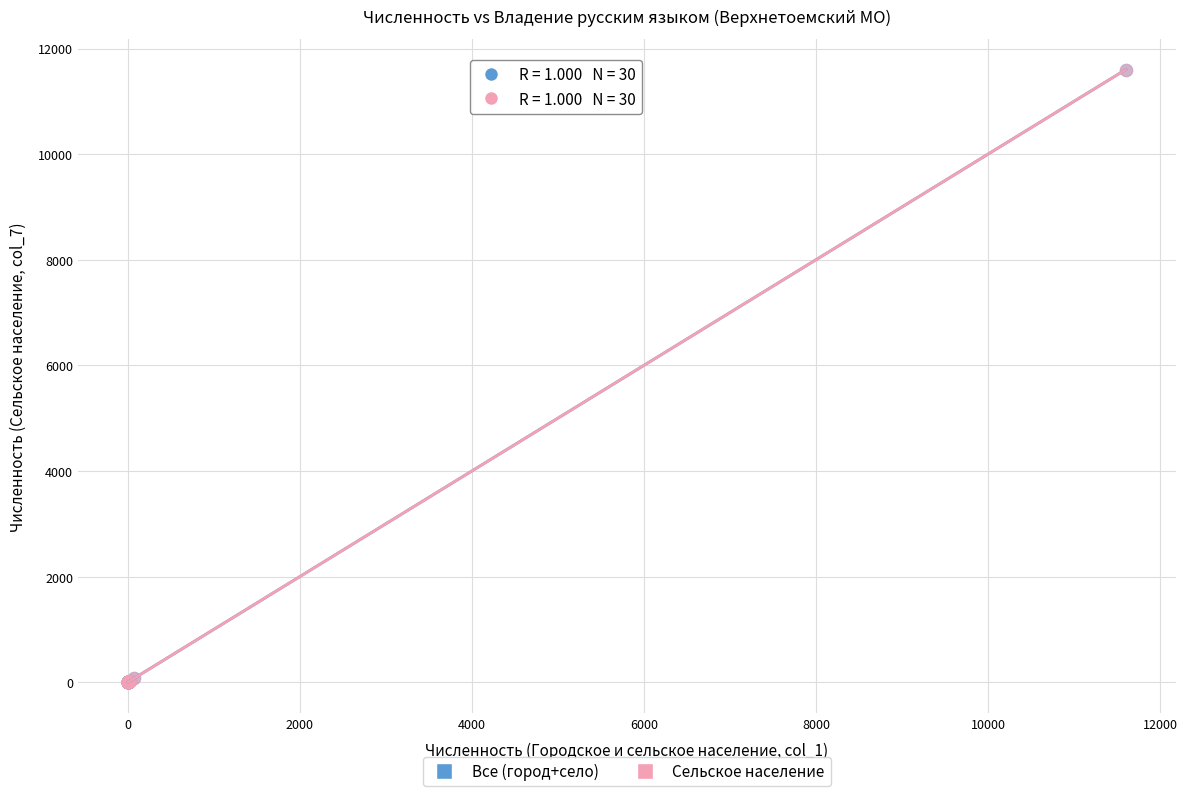

Which series has the widest spread of Y values?

Все (город+село)